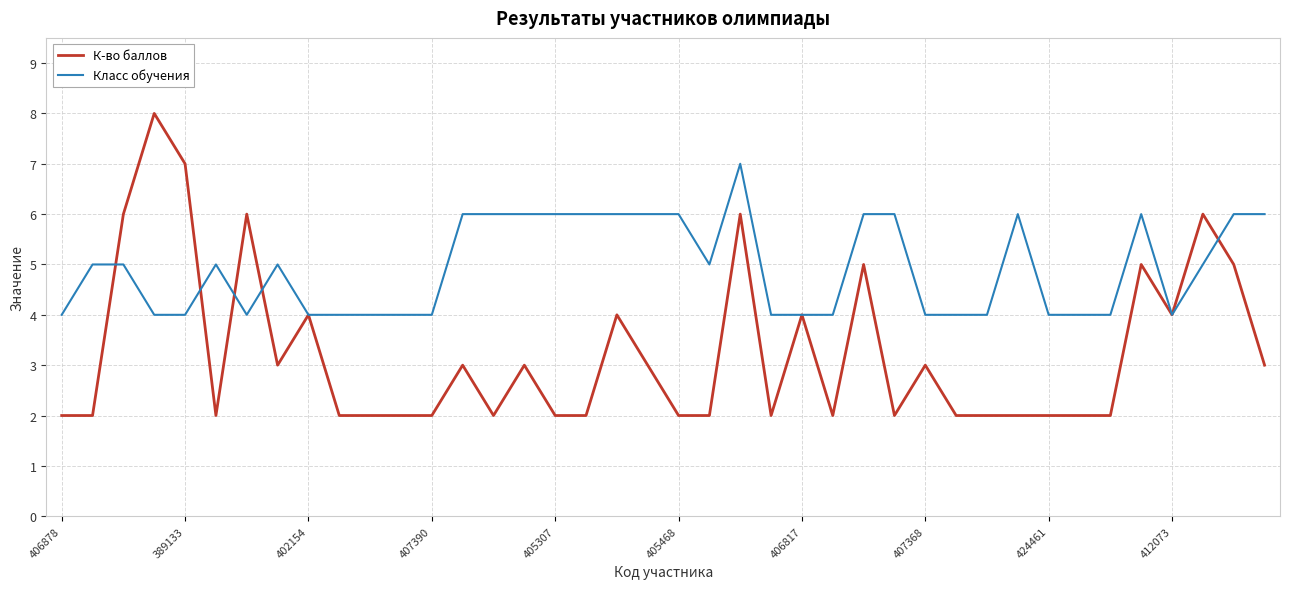

Reading left to right, what are all the values shown in this chart?

К-во баллов: 2	2	6	8	7	2	6	3	4	2	2	2	2	3	2	3	2	2	4	3	2	2	6	2	4	2	5	2	3	2	2	2	2	2	2	5	4	6	5	3
Класс обучения: 4	5	5	4	4	5	4	5	4	4	4	4	4	6	6	6	6	6	6	6	6	5	7	4	4	4	6	6	4	4	4	6	4	4	4	6	4	5	6	6